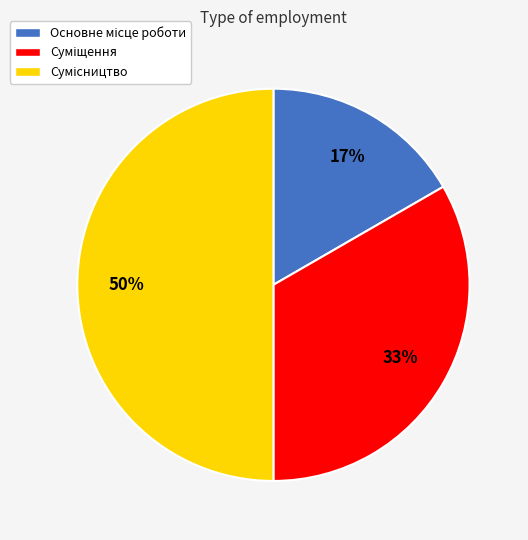

How many segments does this pie chart have?

3